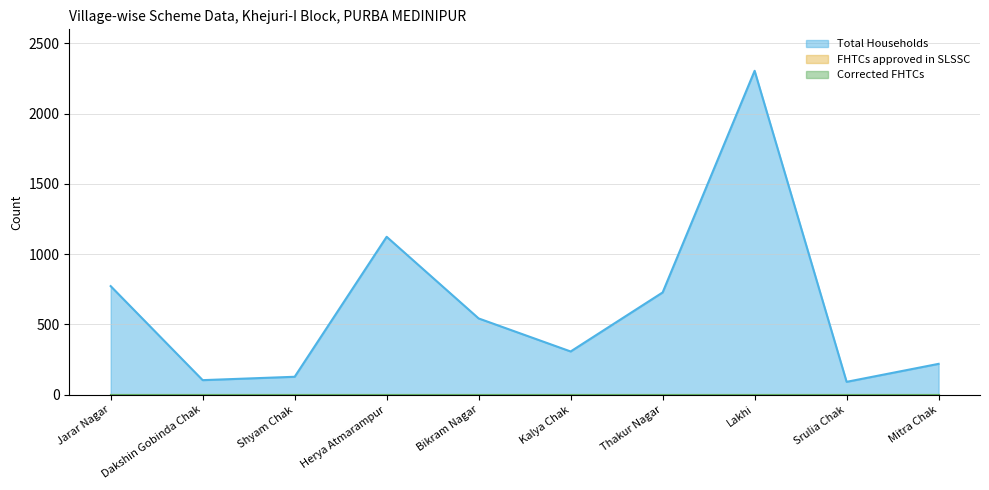

How many categories are shown in the chart?

10